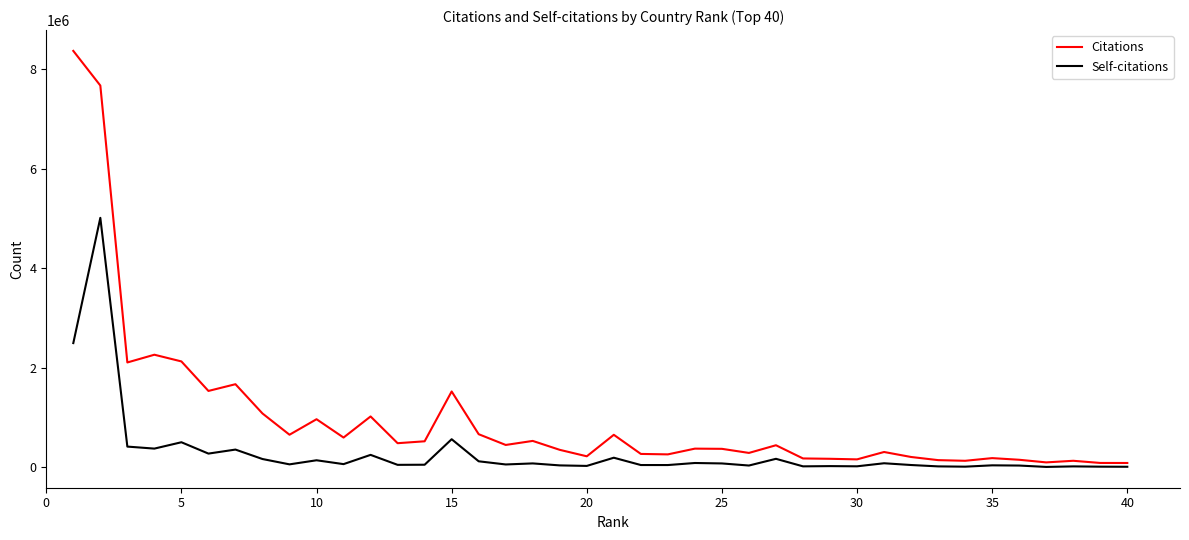

What is the difference between the maximum and minimum values in the Citations series?

8284496